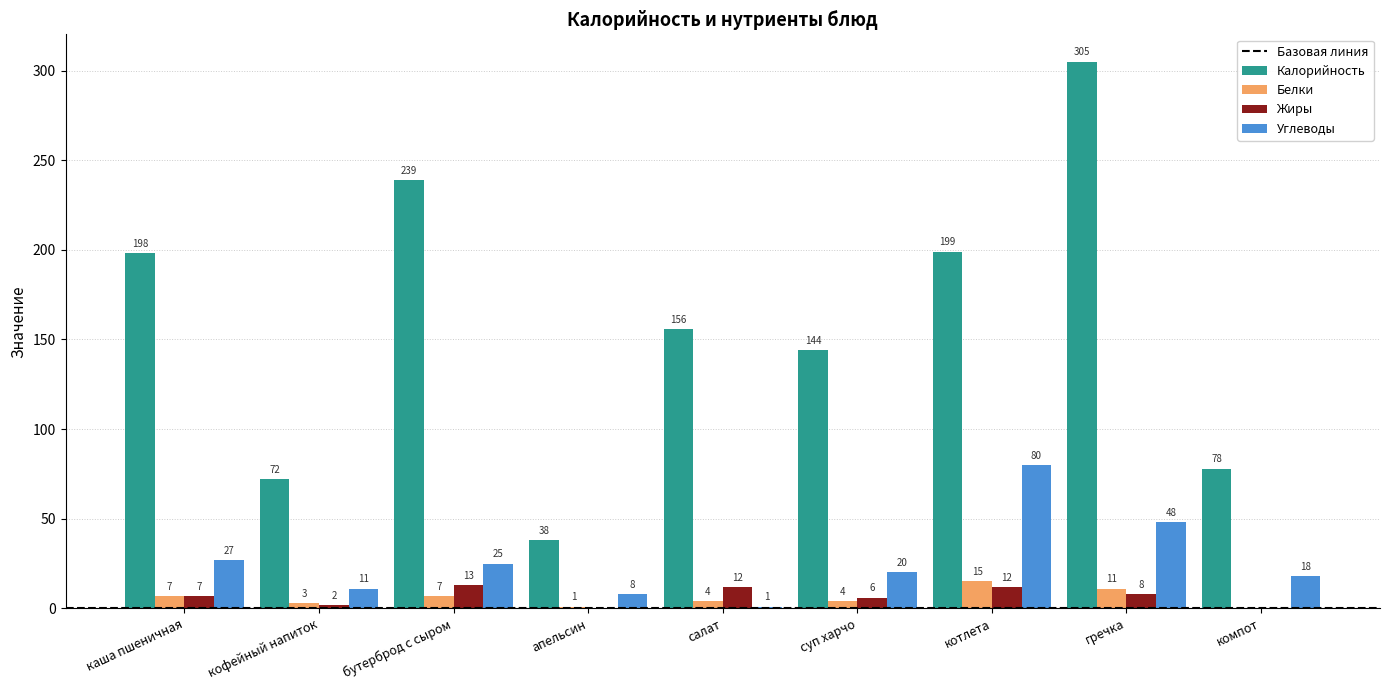

What is the total value across all series at бутерброд с сыром?

284